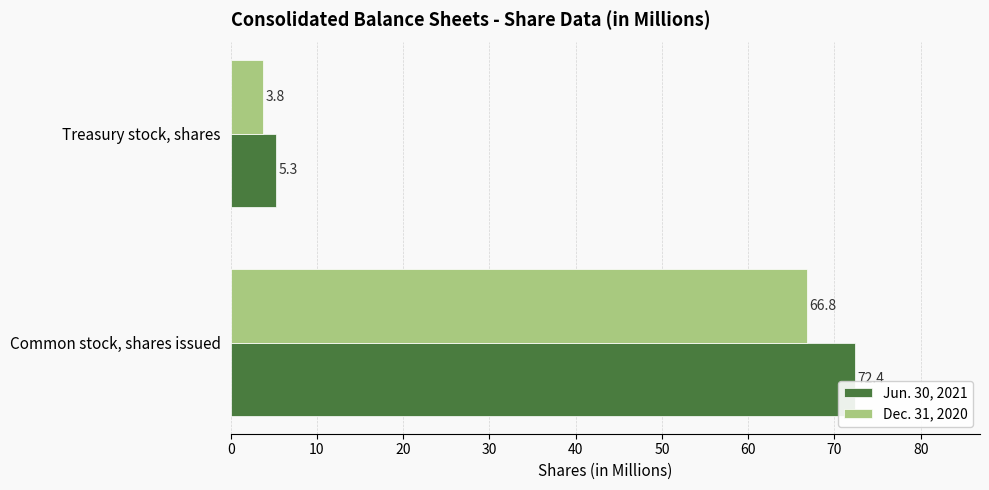

Which series has the widest spread of values?

Jun. 30, 2021